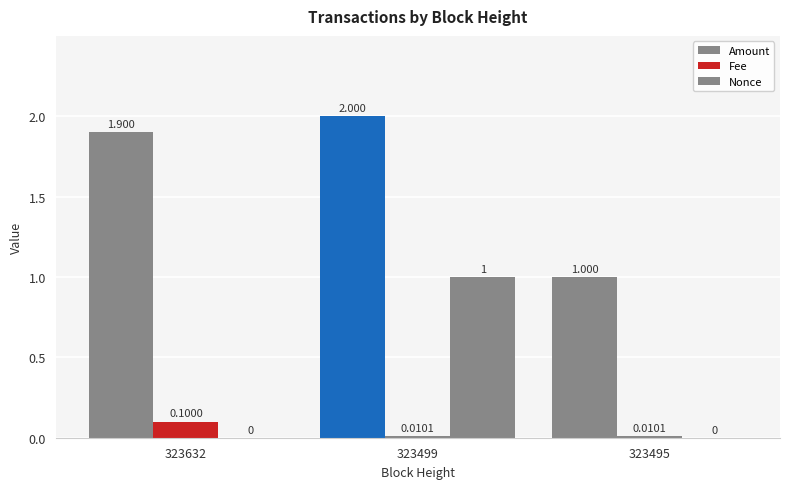

True or false: Amount has a value of 0.5 at 323495.

False